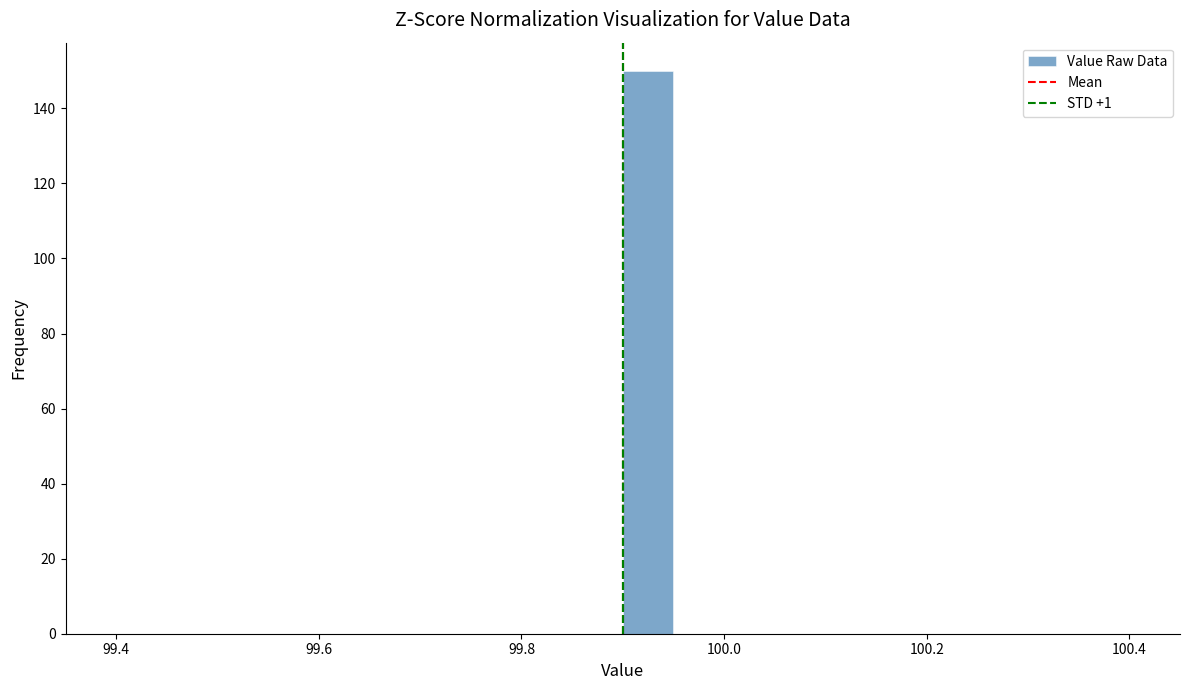

Around what value on the x-axis is the tallest bar? Give the approximate position of its centre, as read against the axis.

99.92